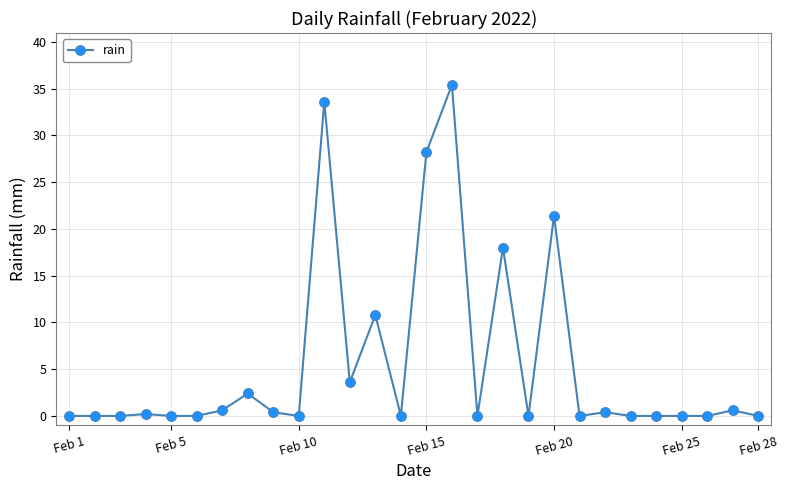

What is the difference between the second highest and second lowest values?

33.6